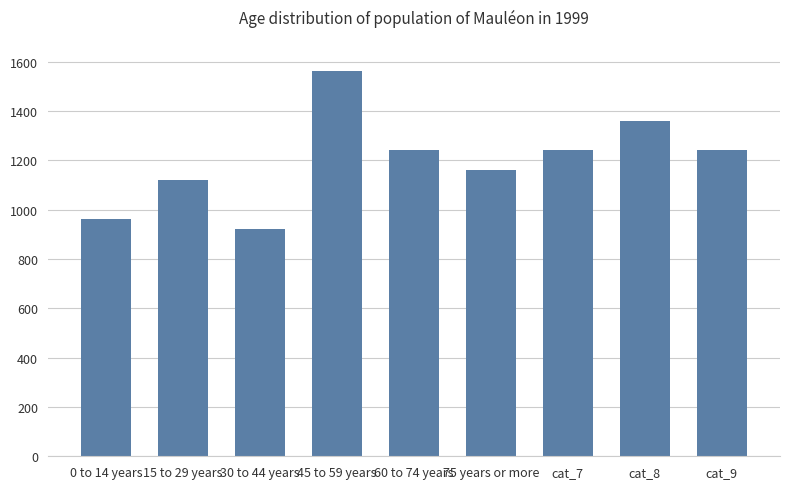

What is the change in value from 15 to 29 years to 30 to 44 years?

-200